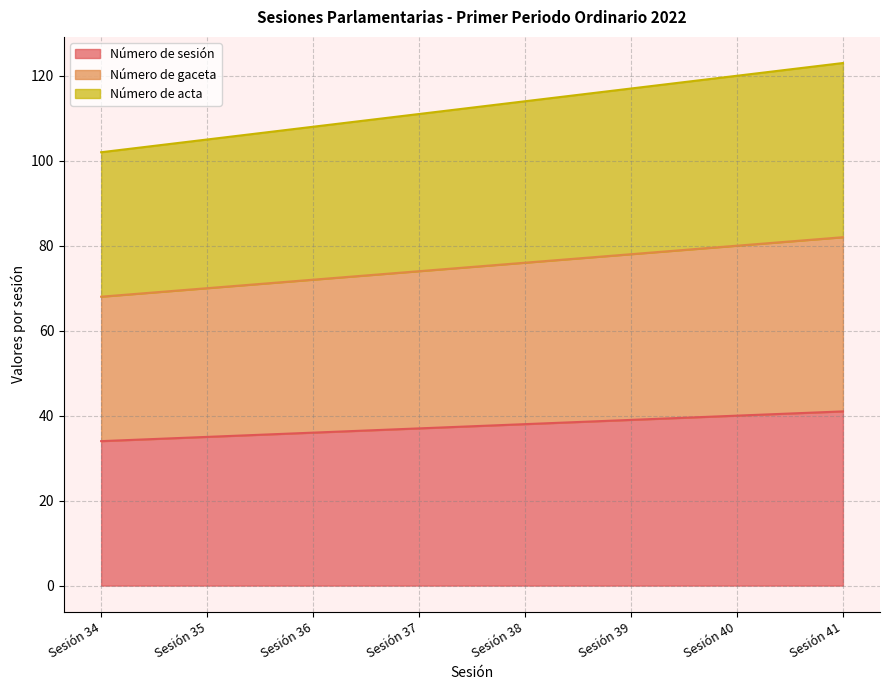

Where does the Número de sesión series first go above 38?

Sesión 39